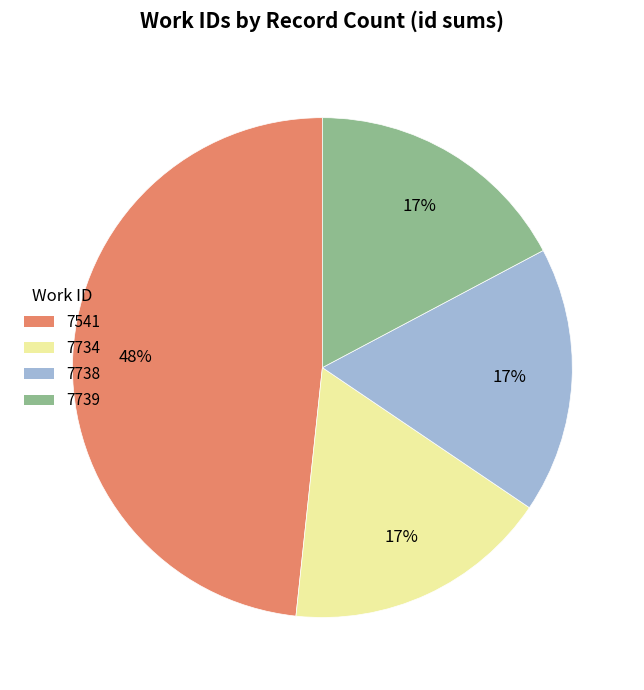

Approximately how many times larger is the value at 7734 compared to 7541?

0.4